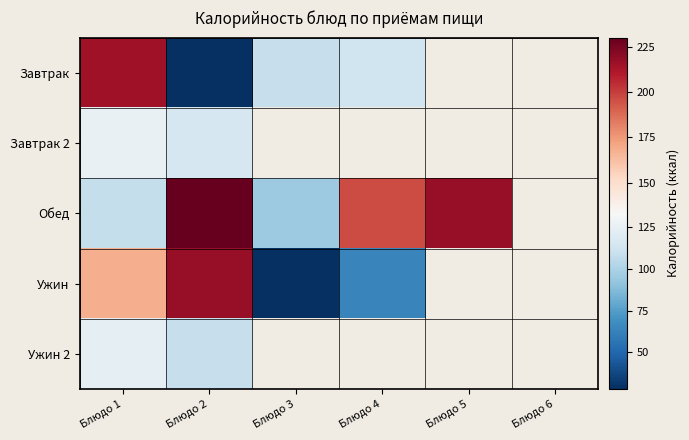

What is the sum of the Завтрак values at Блюдо 3 and Блюдо 4?

221.1